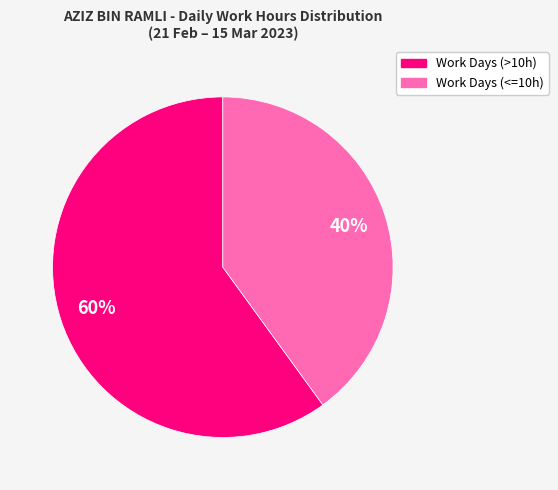

Which slice is the smallest?

Work Days (<=10h)